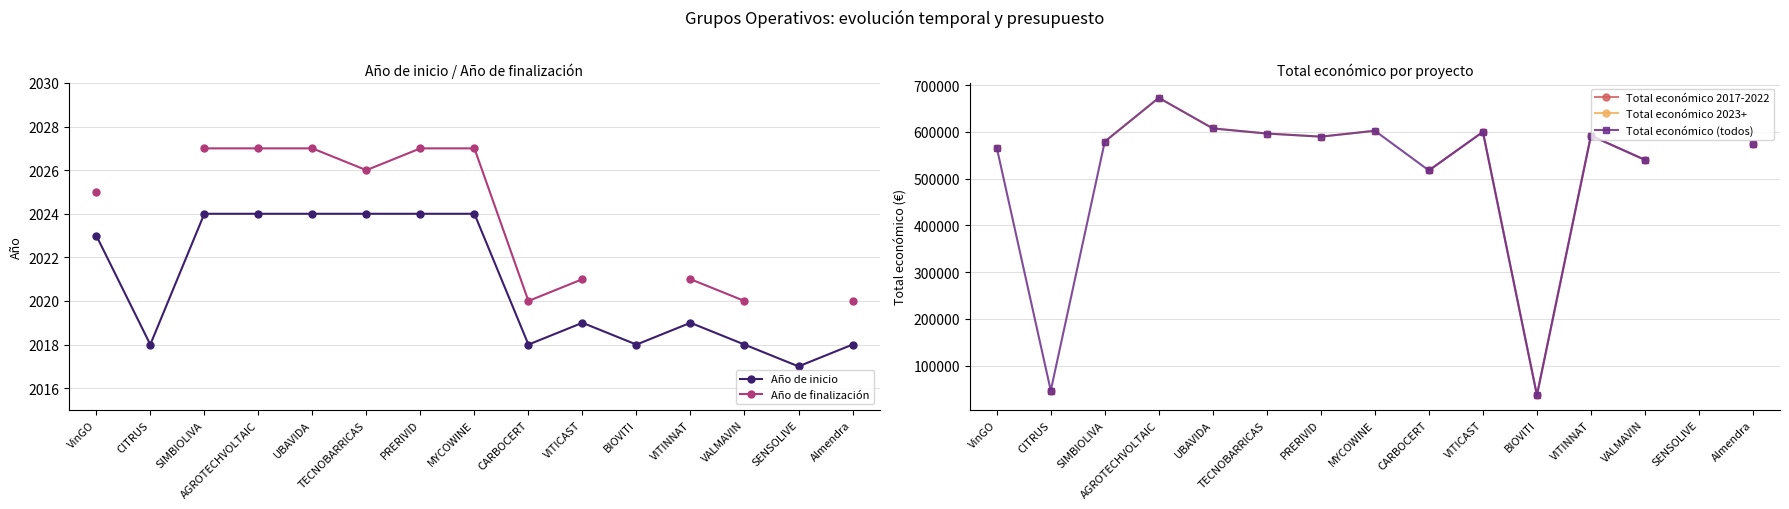

The value of Año de inicio at VinGO is 2834. True or false?

False